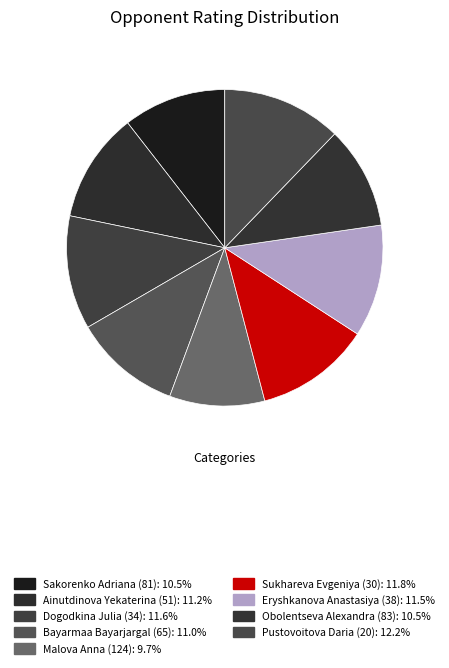

True or false: Malova Anna (124) accounts for 20% of the total.

False